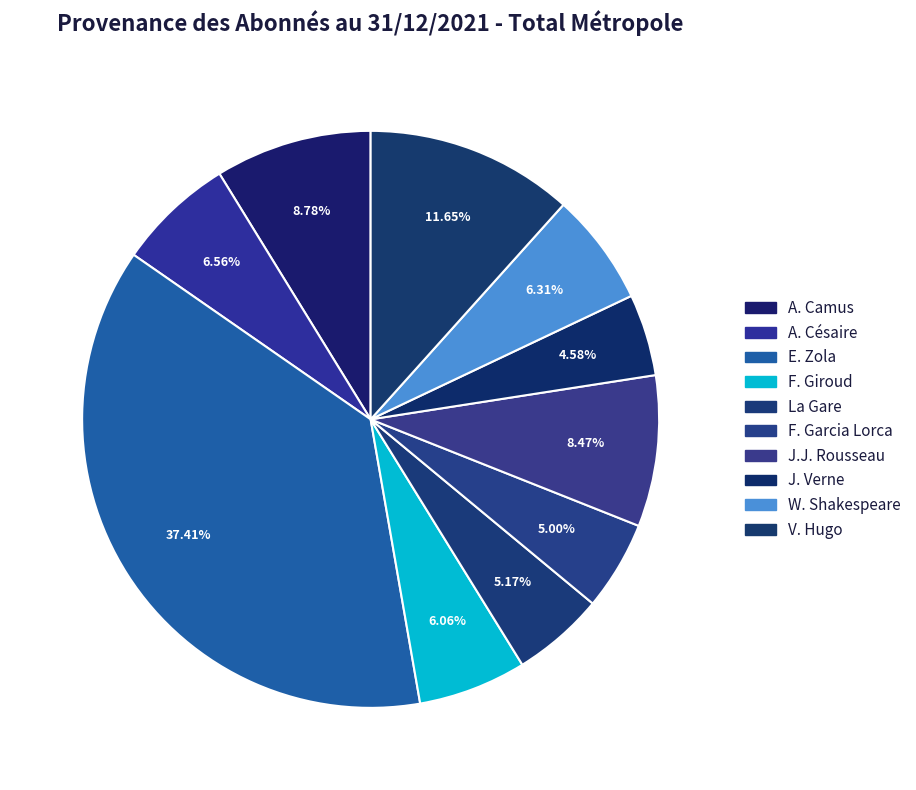

Does any single category account for the majority?

No